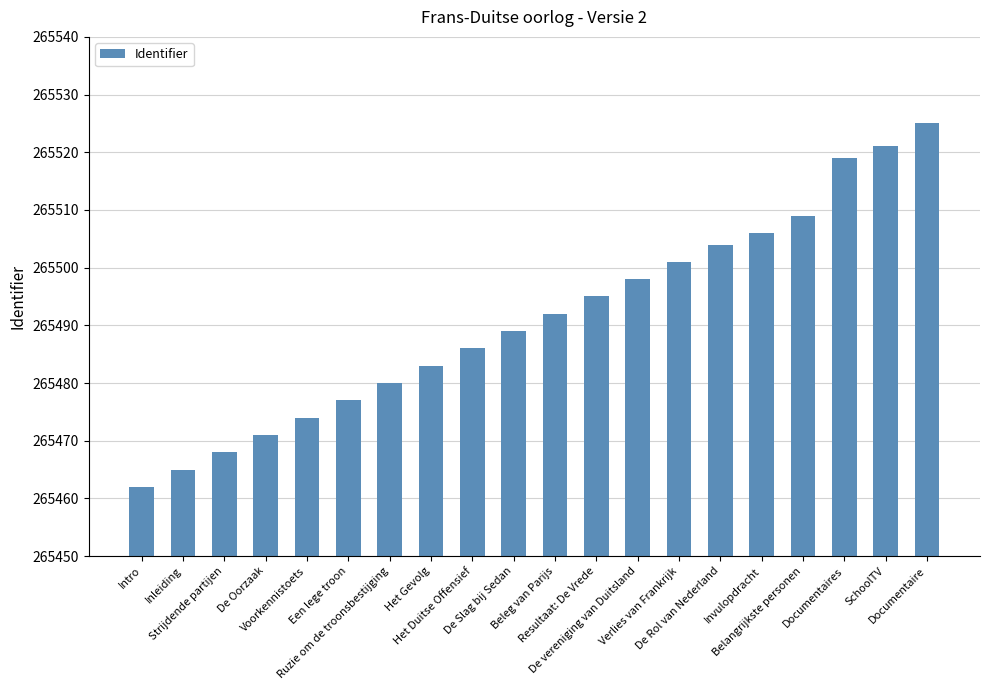

How many values are below 265492?

10